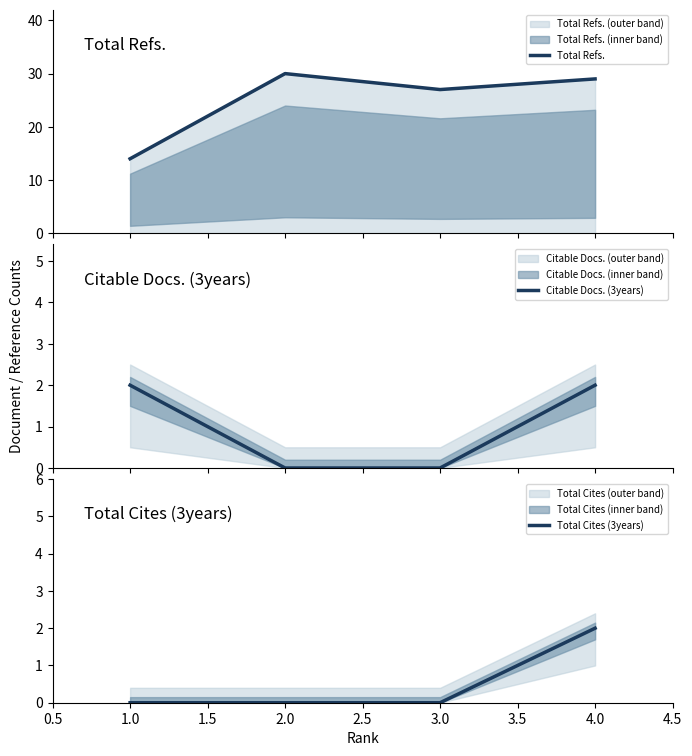

What is the lowest value of the Total Refs. series?

14